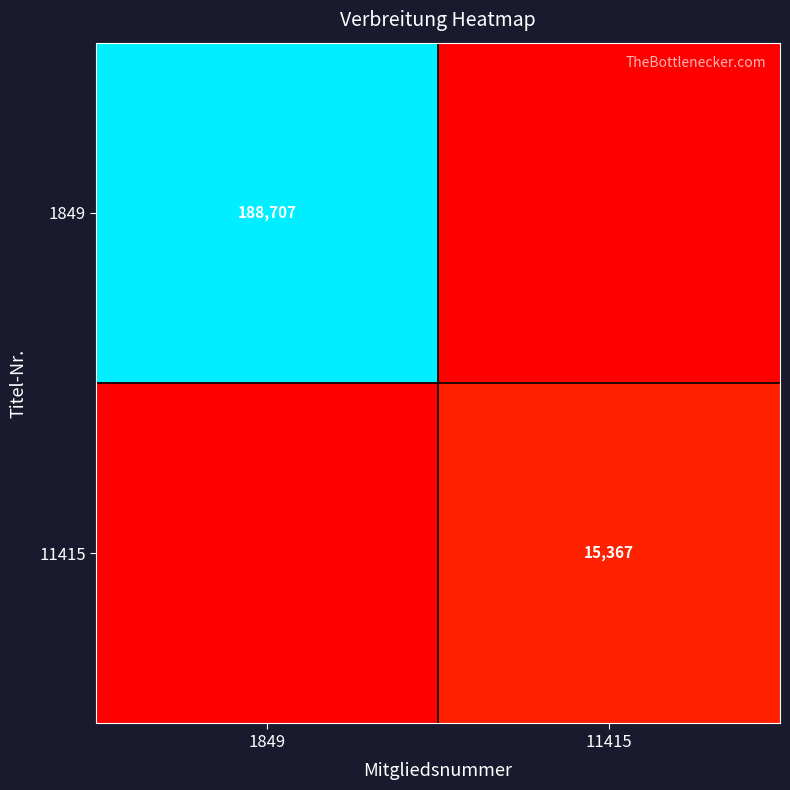

Is it true that 1849 equals 188707 at 1849?

True